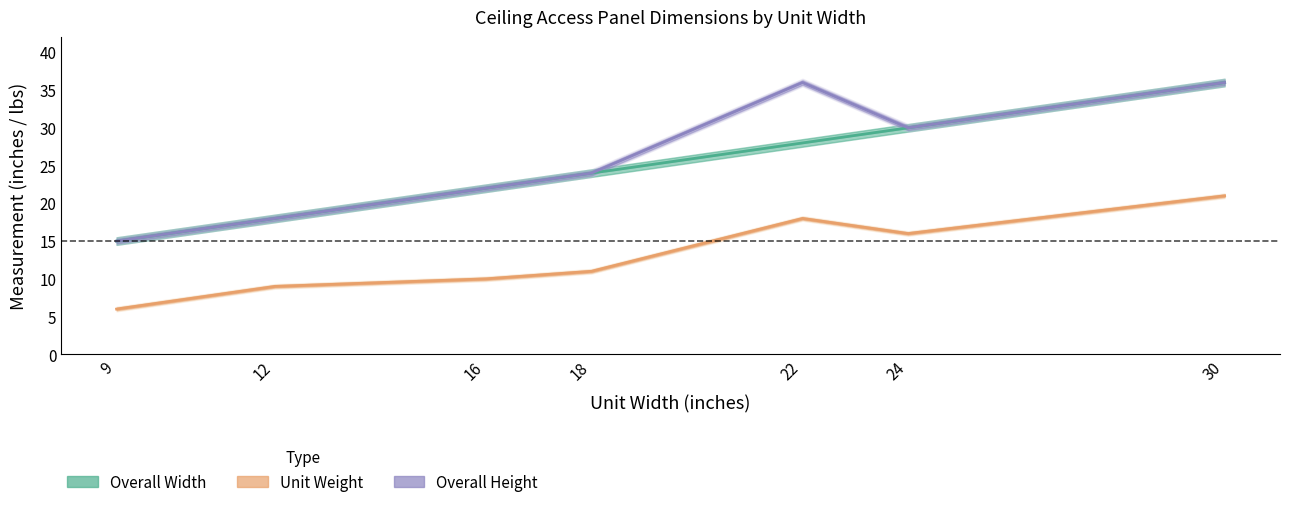

True or false: Overall Width (Round Edge) and Unit Weight (Round Edge) cross at least once.

False